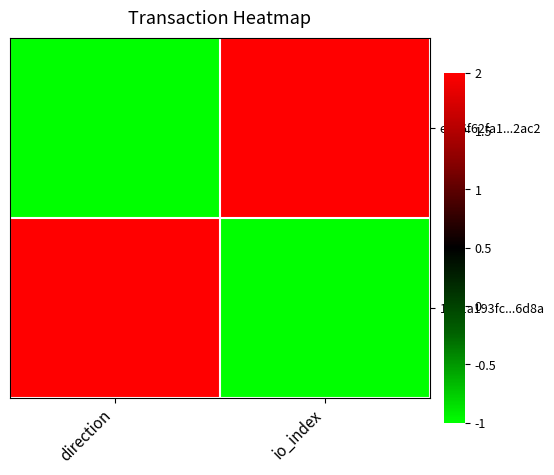

Which has a higher value, io_index or direction?

io_index